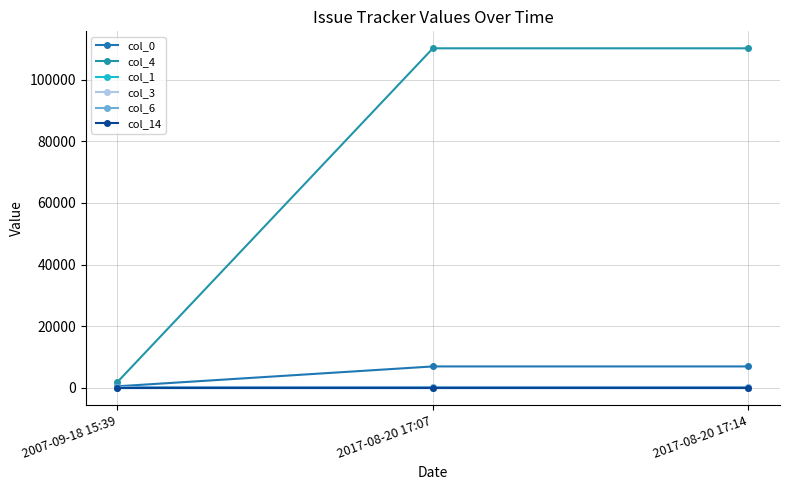

What is the label of the 3rd point from the right?

2007-09-18 15:39